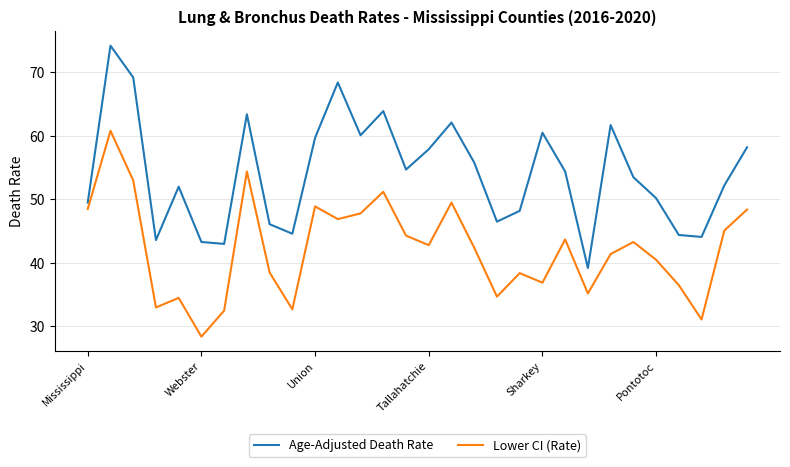

Which series has the widest spread of values?

Age-Adjusted Death Rate